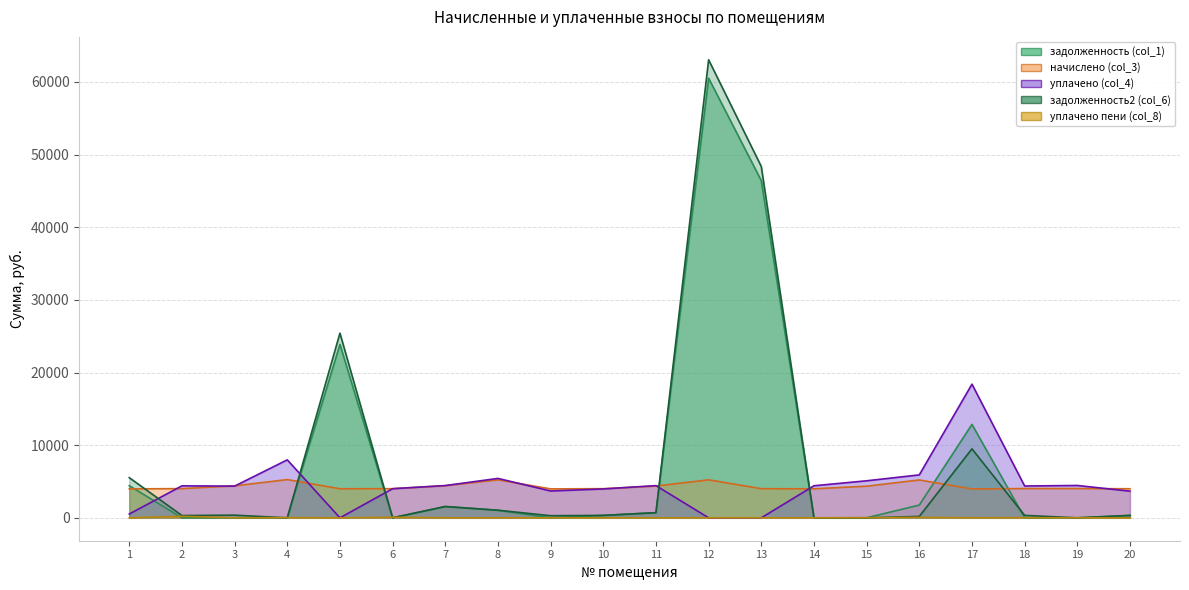

What is the lowest value of the начислено (col_3) series?

3974.8